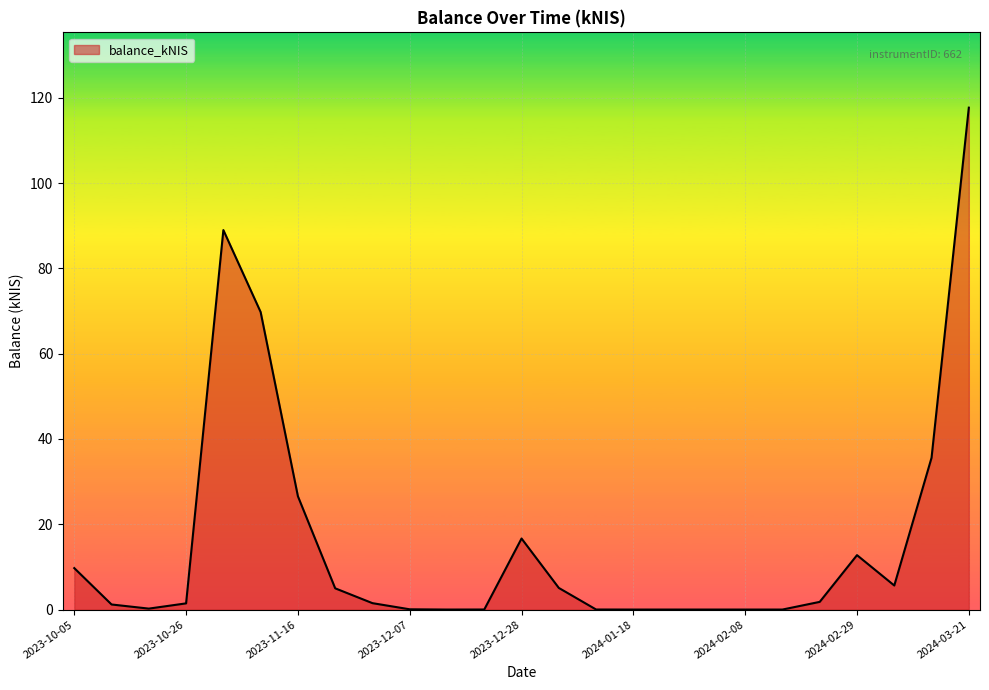

How many lines are shown in the chart?

1